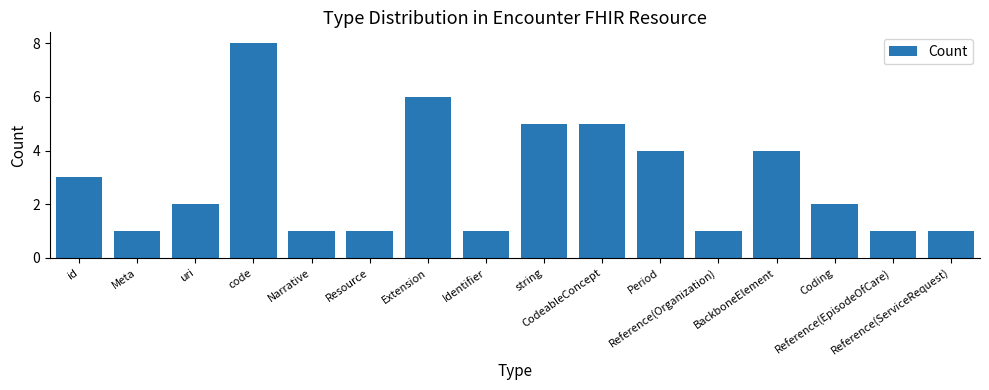

True or false: the data shows 2 at Reference(Organization).

False